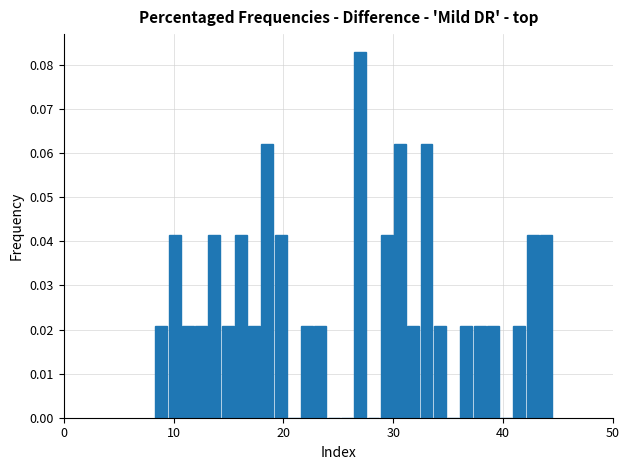

Around what value on the x-axis is the tallest bar? Give the approximate position of its centre, as read against the axis.

27